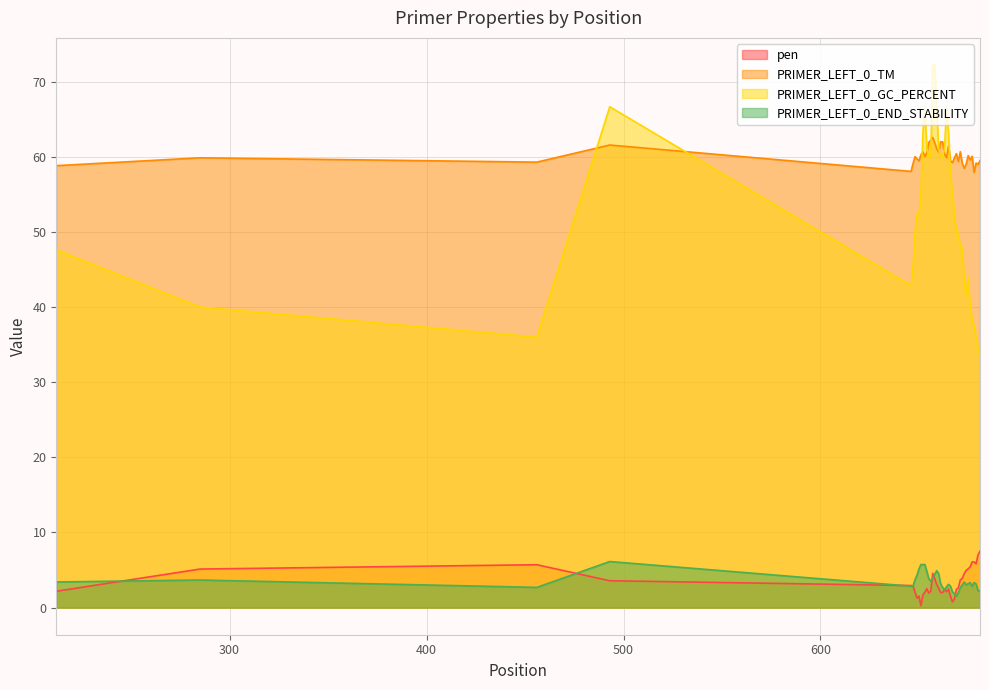

True or false: PRIMER_LEFT_0_TM has more than 2 points higher than both neighbors.

True